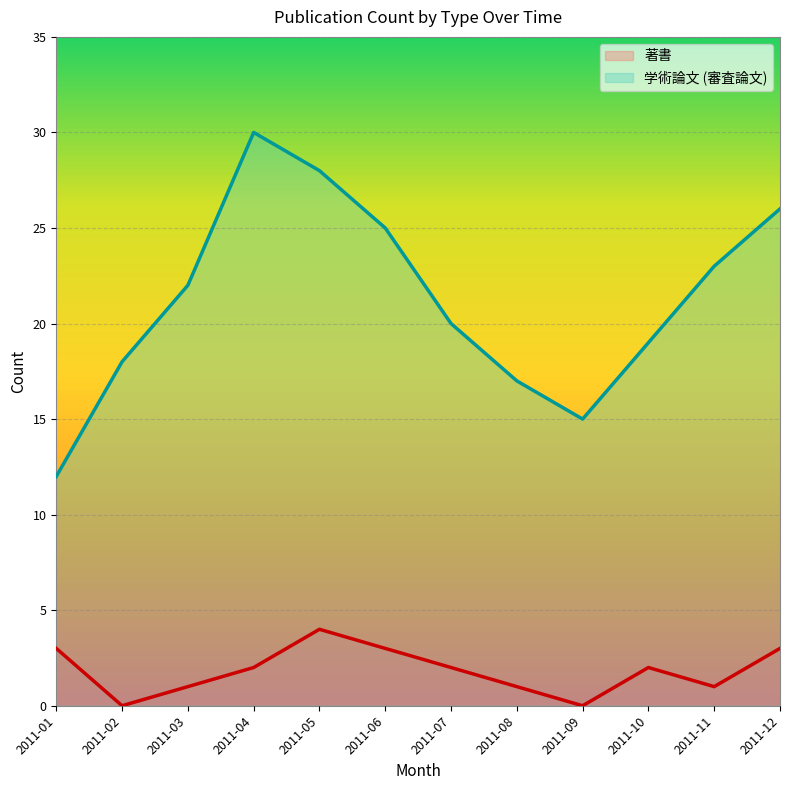

In 著書, how many points are lower than both neighbors (excluding endpoints)?

3